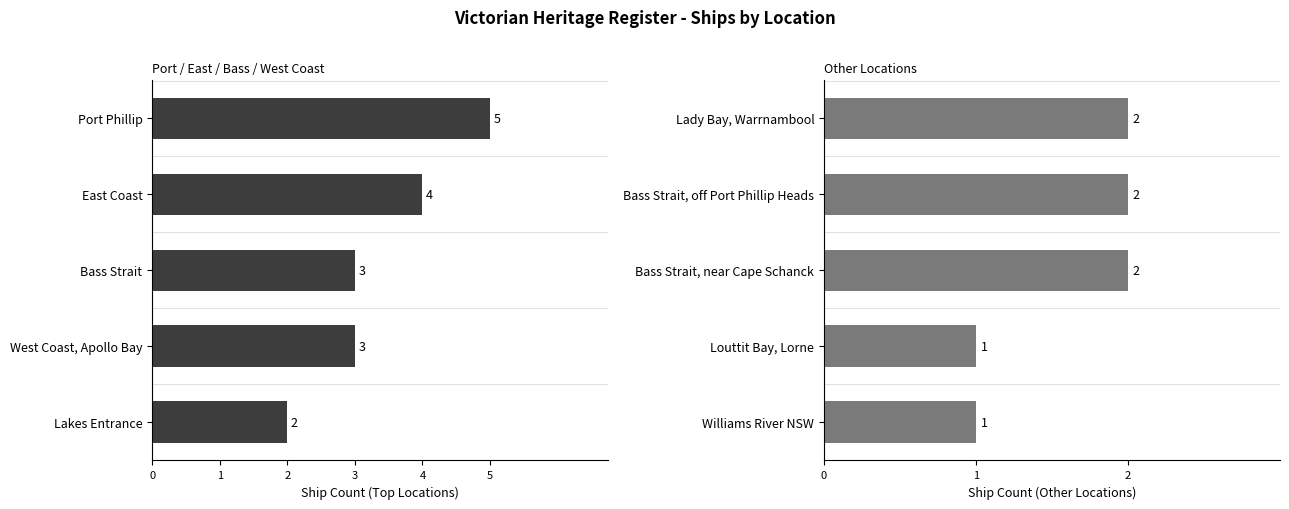

Are the bars grouped side by side (vs. stacked)?

Yes